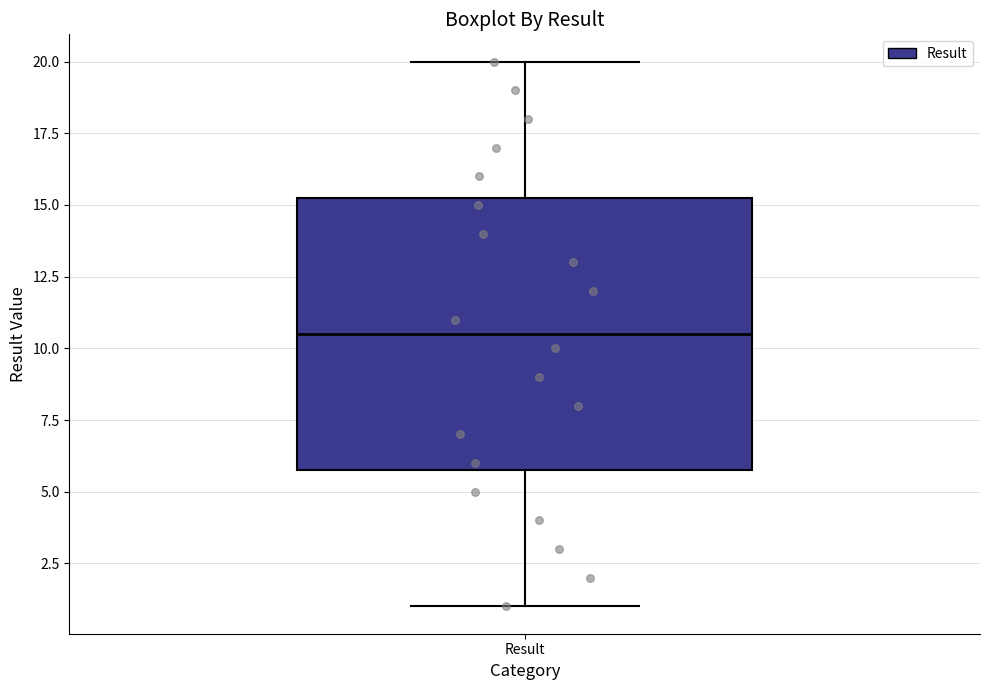

Transcribe this box plot: give where the median line is, the range the box spans, and where the two whiskers end, as read against the y-axis. The values are not printed on the chart, so give them approximately, as read against the axis.

median 10.5, box 6.0 to 15.5, whiskers 1.0 to 20.0